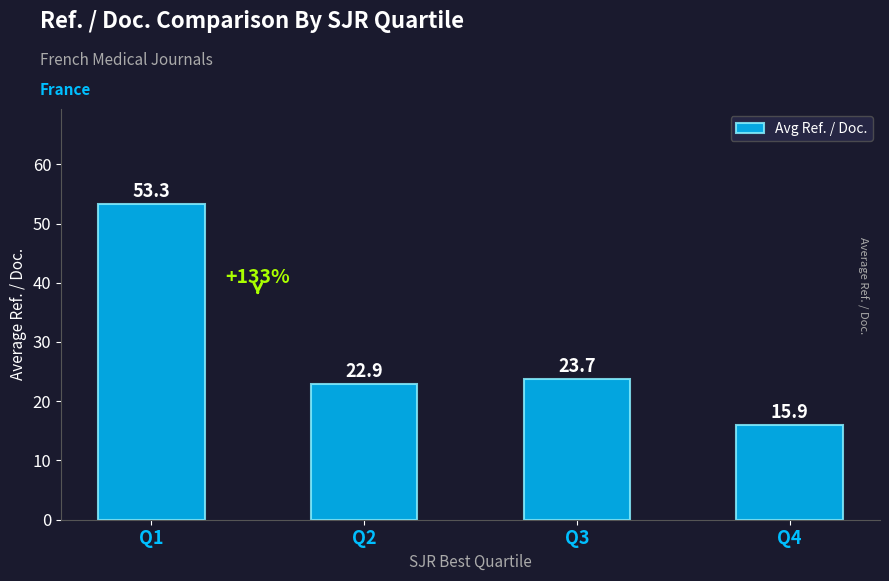

Rank the categories by value from highest to lowest.

Q1, Q3, Q2, Q4